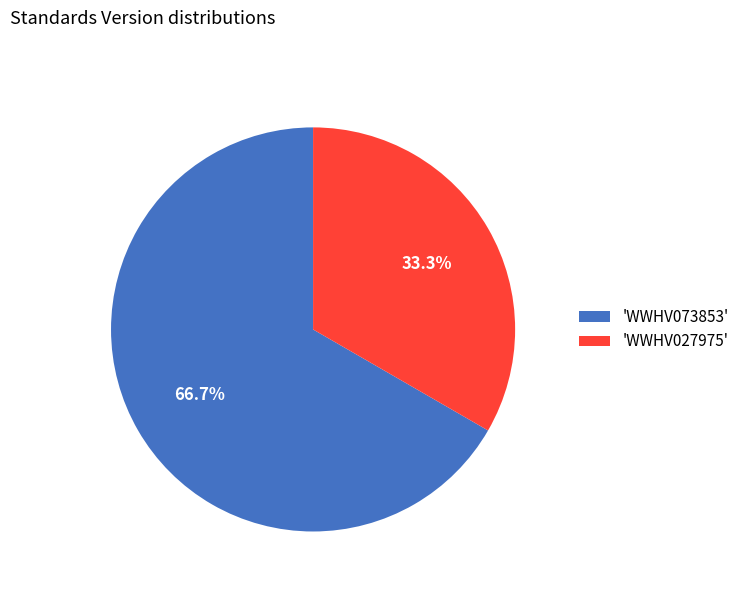

Combined, do 'WWHV073853' and 'WWHV027975' account for over 50%?

Yes